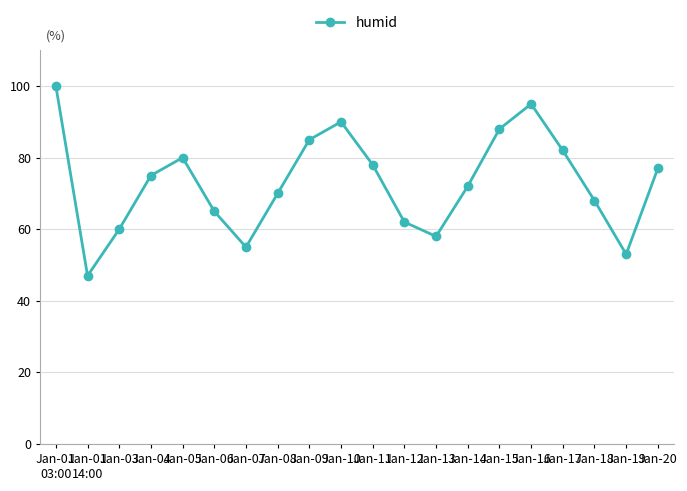

What is the difference between the values at Jan-20 and Jan-08?

7